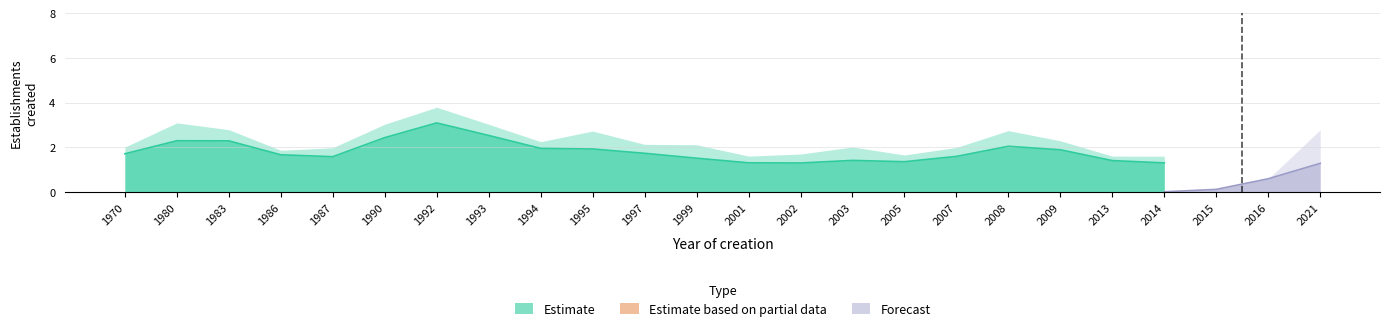

Which series has the largest total across all categories?

Estimate